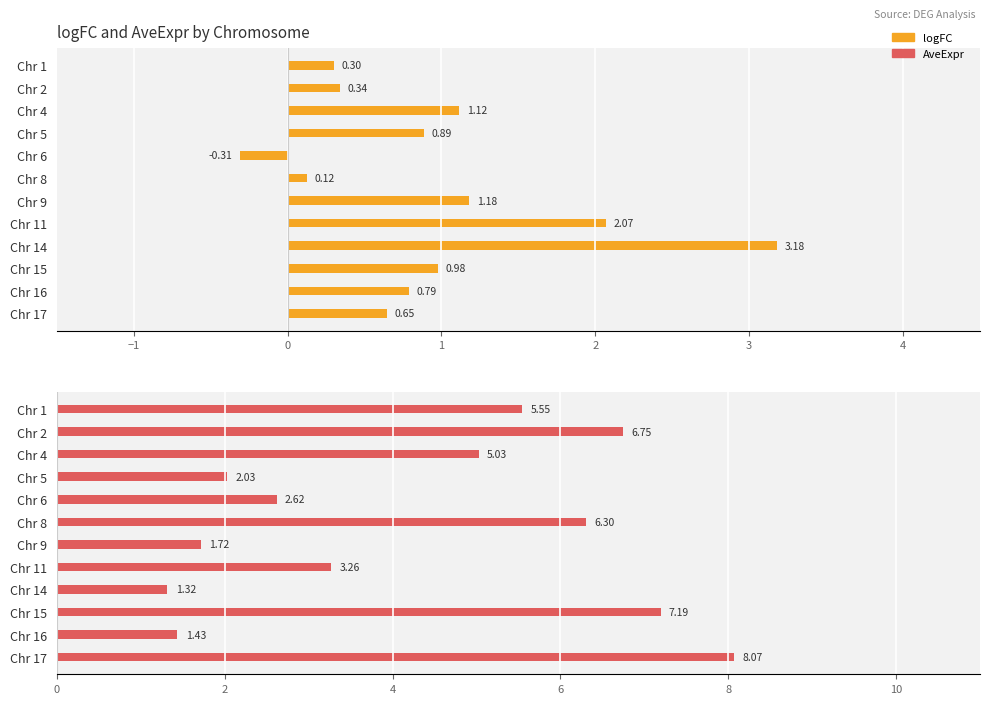

Rank the series by their maximum value, from highest to lowest.

AveExpr, logFC